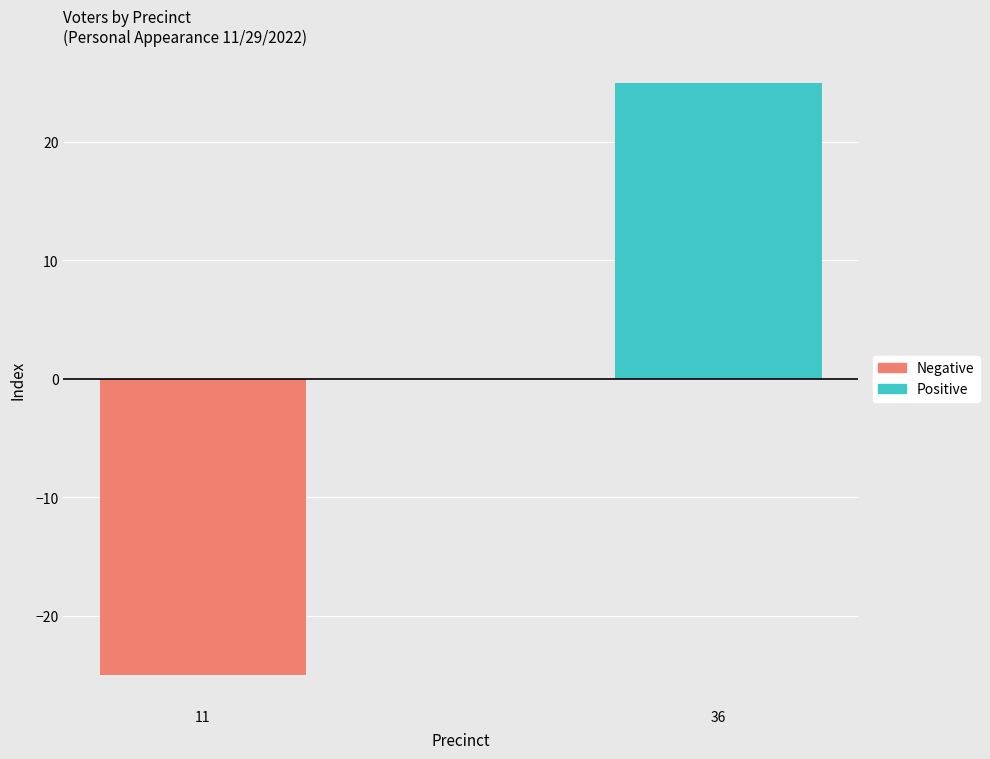

What is the maximum value shown in the chart?

25